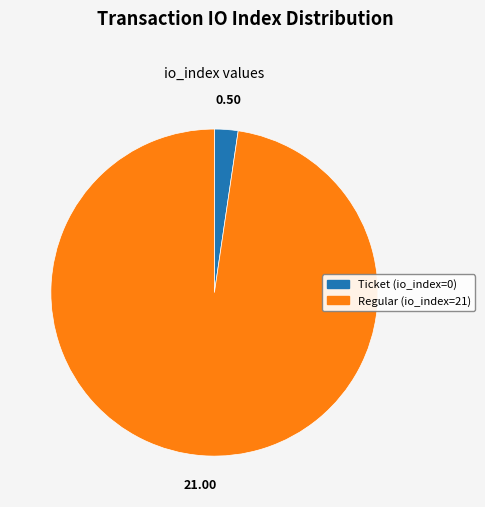

How many slices are in this pie chart?

2